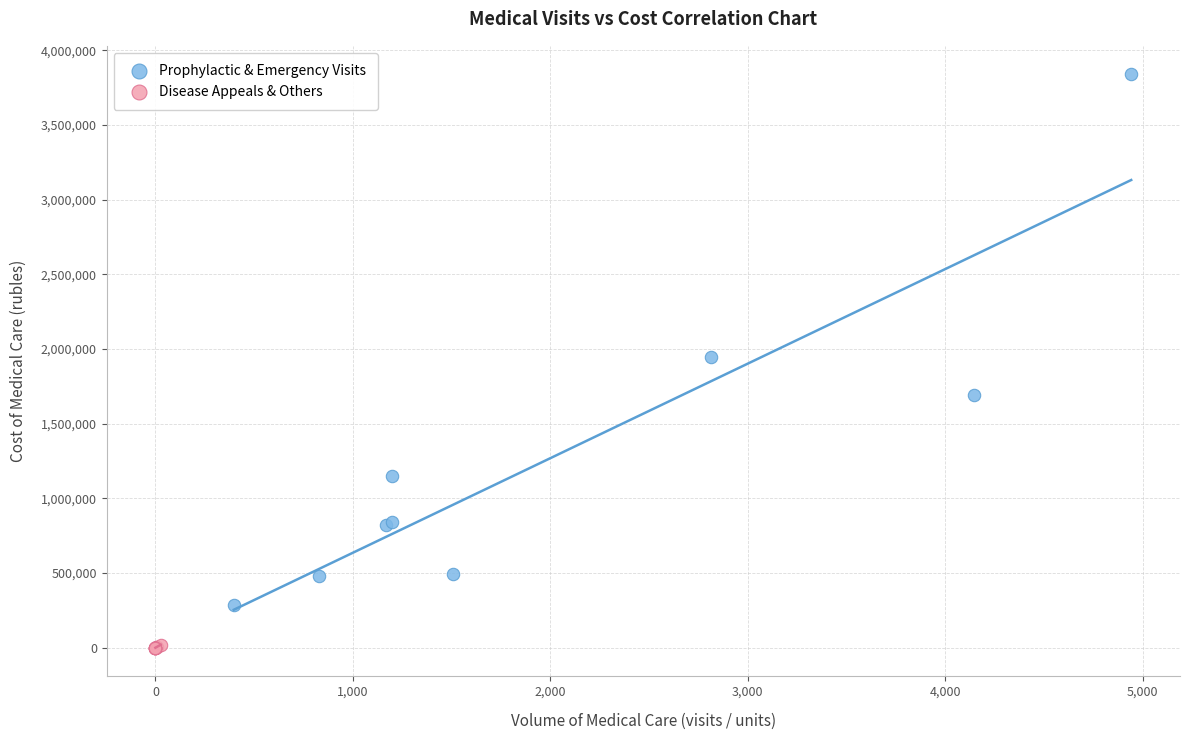

Which series reaches the maximum Y coordinate?

Prophylactic & Emergency Visits